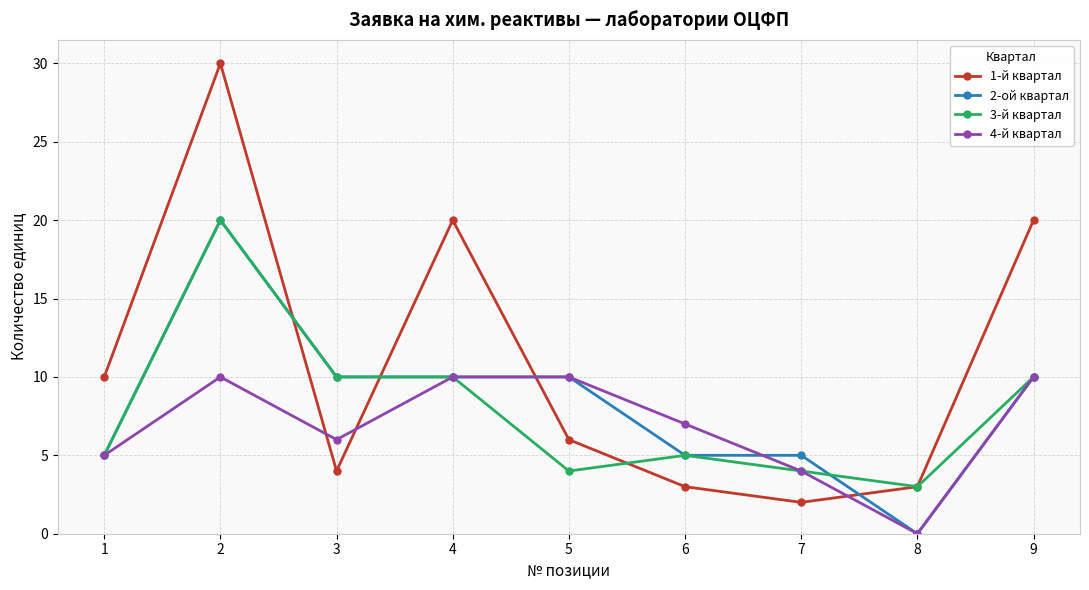

Which series has the largest total across all categories?

1-й квартал